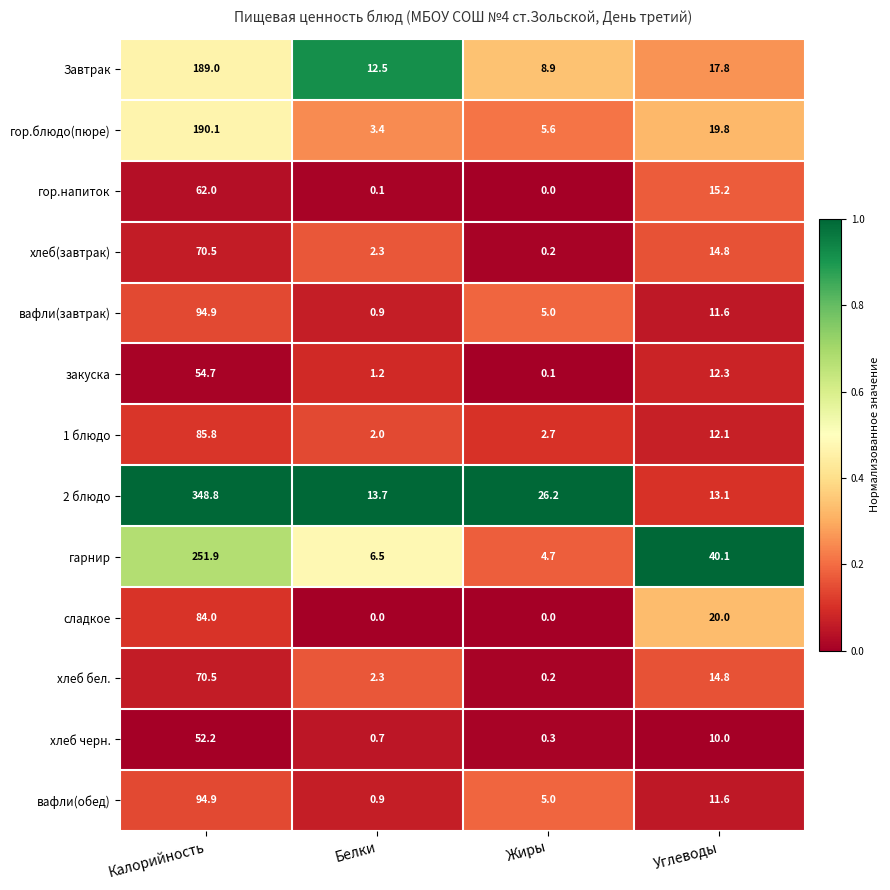

List the labels in order of Завтрак value, smallest first.

Жиры, Белки, Углеводы, Калорийность